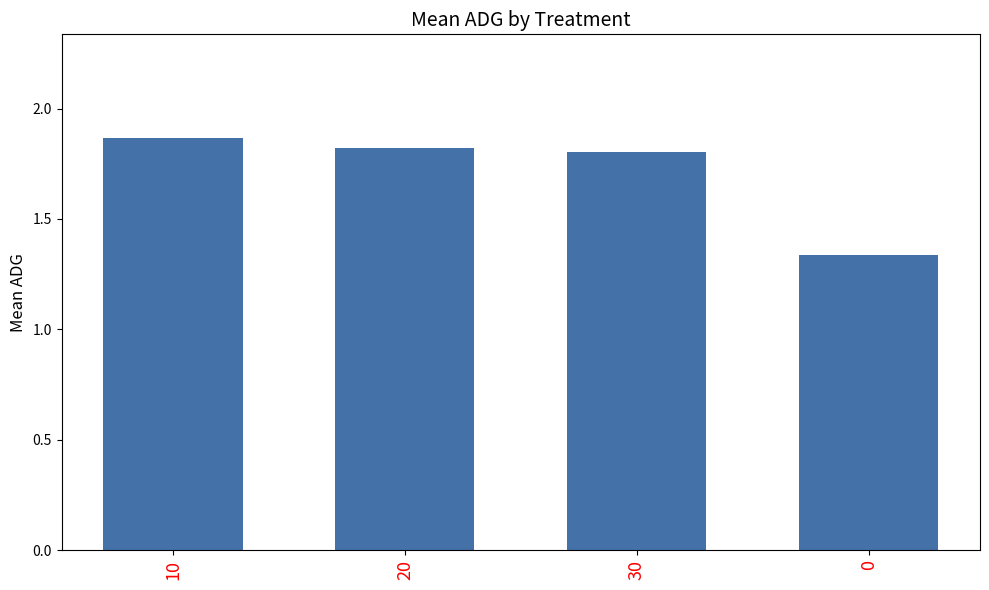

How many categories are shown in the chart?

4